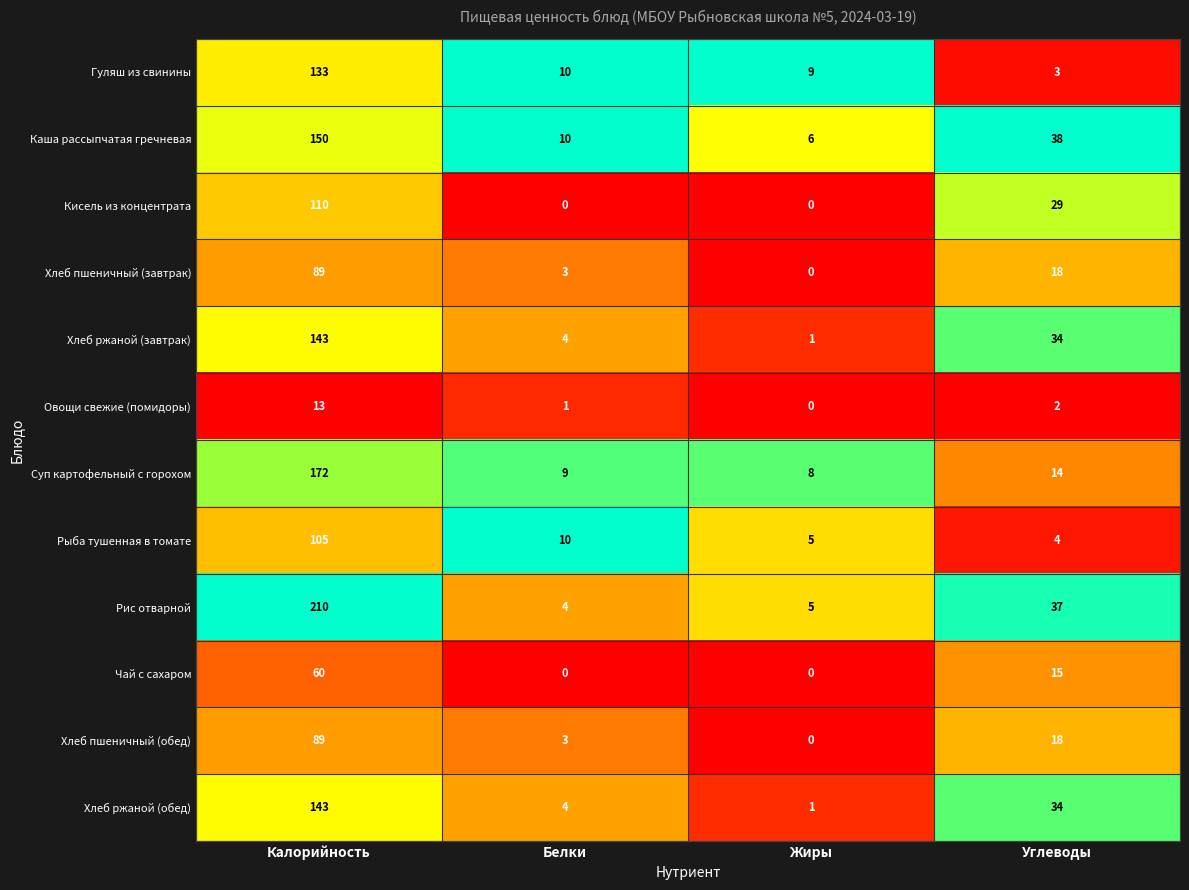

What is the maximum value for Суп картофельный с горохом?

172